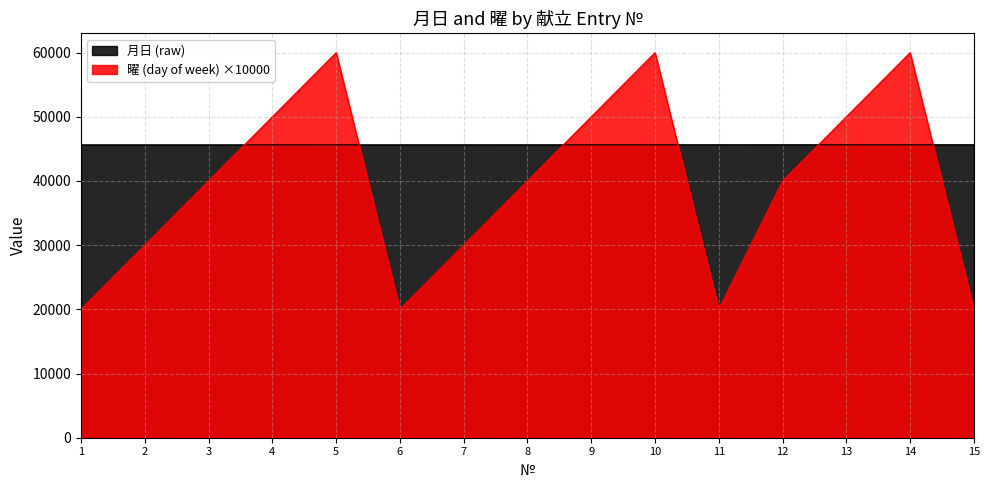

The 月日 (raw) series shows 45644 at 12. True or false?

True